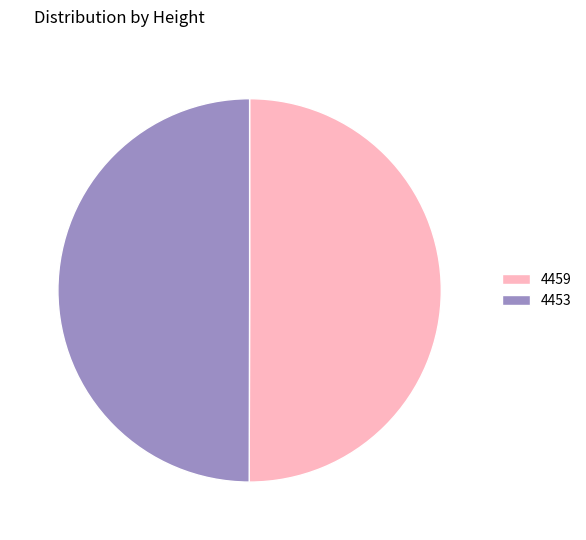

What is the ratio of the value at 4453 to the value at 4459?

1.0